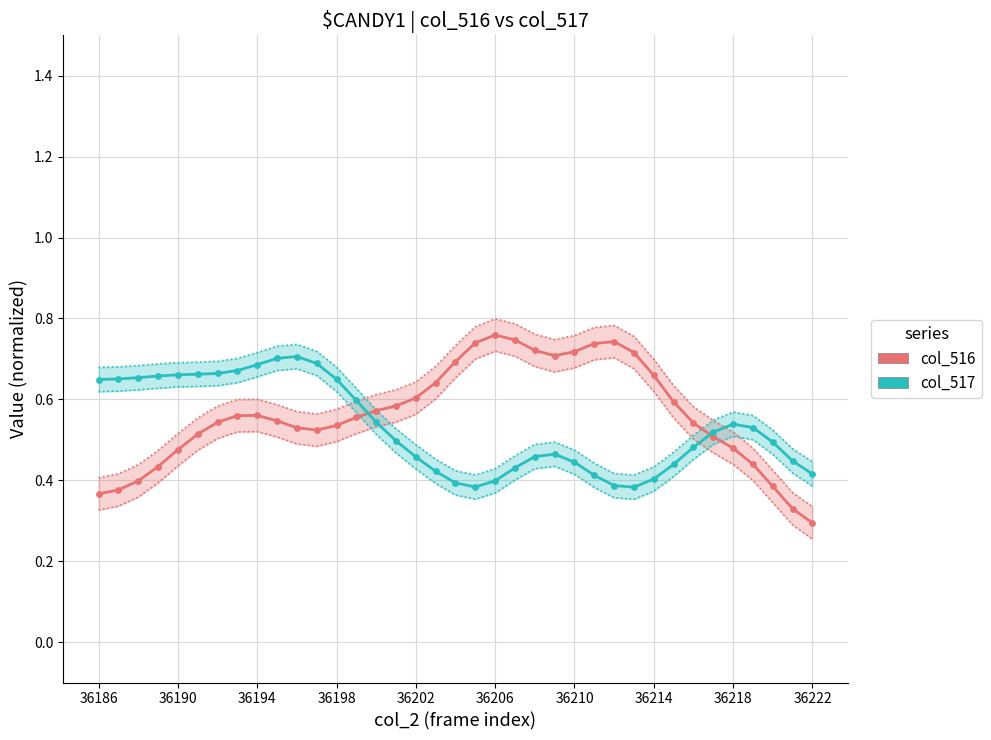

What are all the series names shown in the legend?

col_516, col_517